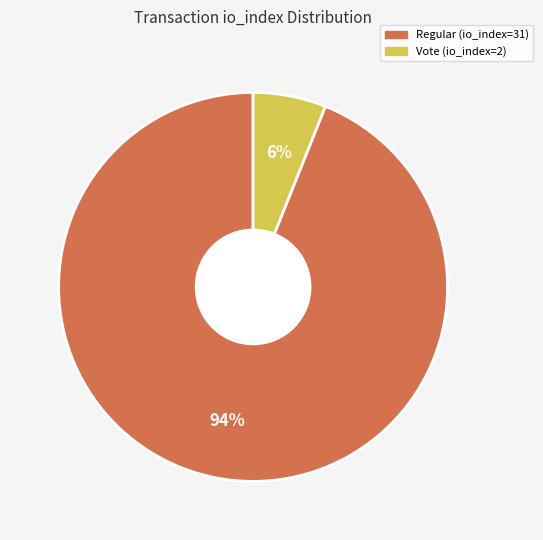

Between Regular (io_index=31) and Vote (io_index=2), which is larger?

Regular (io_index=31)